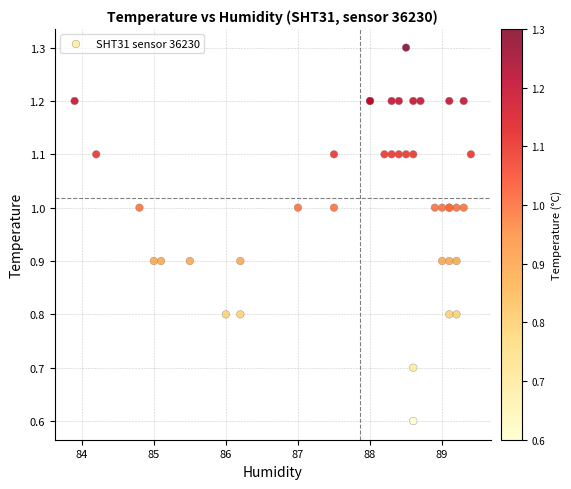

What Y value in the scatter plot is closest to 0?

0.6